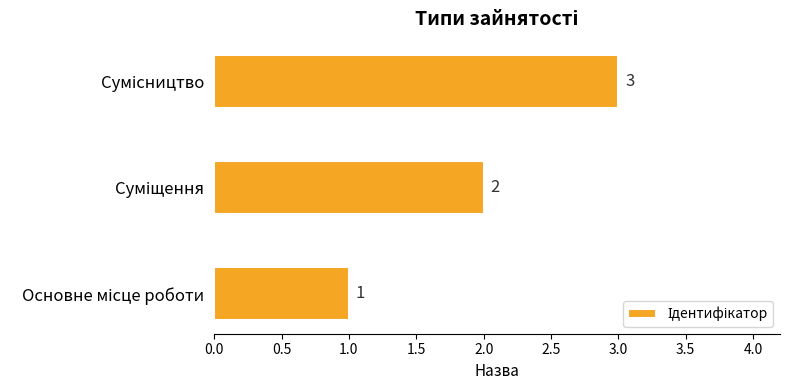

What is the greatest value displayed?

3